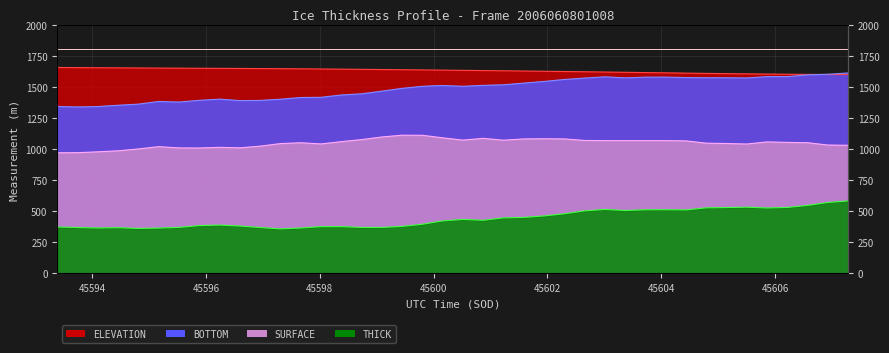

True or false: ELEVATION and SURFACE intersect in this chart.

False